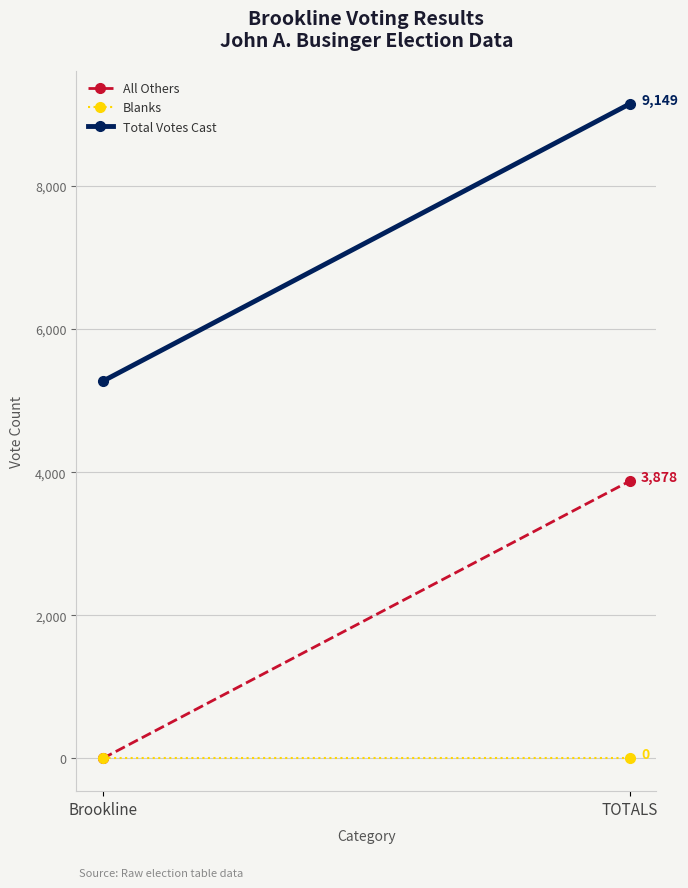

At which category is the sum across all series the highest?

TOTALS